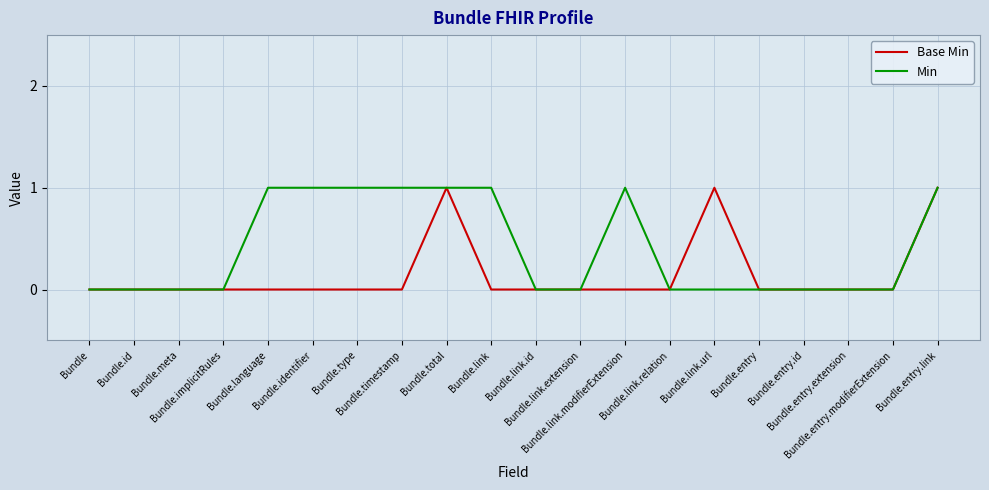

How many Base Min values are between 0 and 1?

20